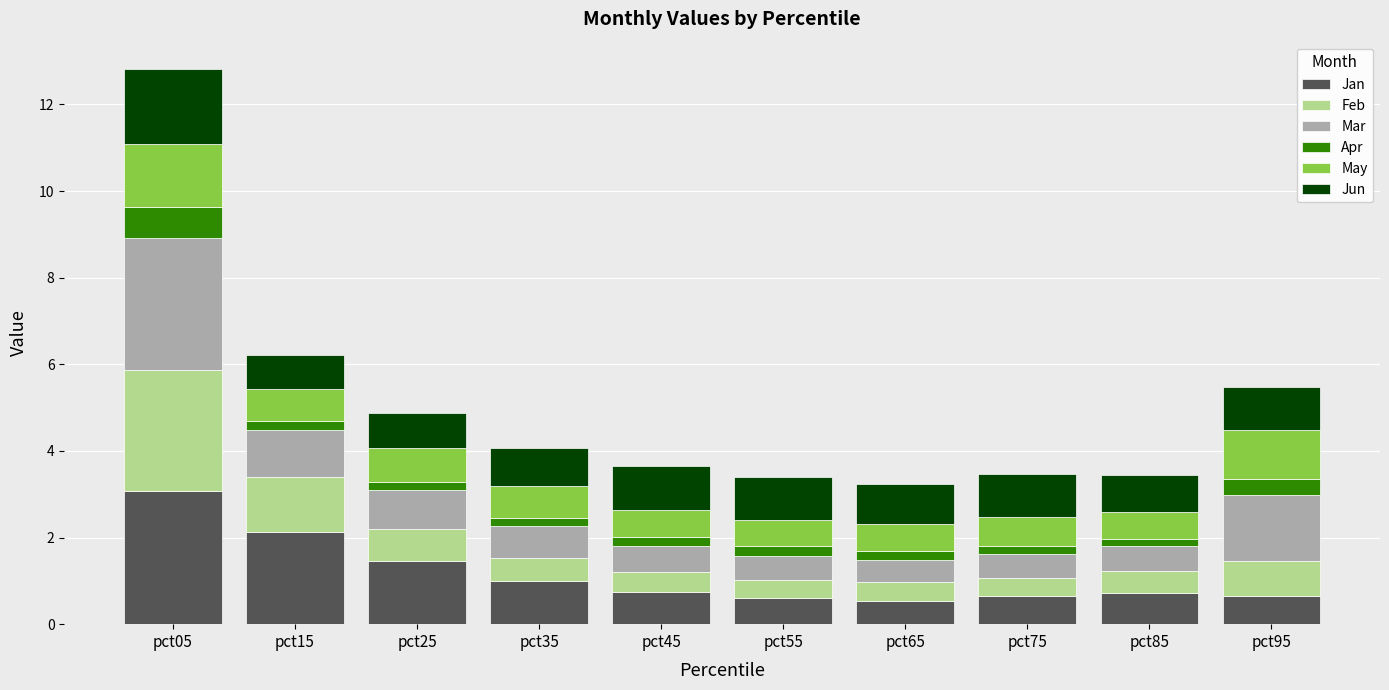

What are all the series names shown in the legend?

Jan, Feb, Mar, Apr, May, Jun